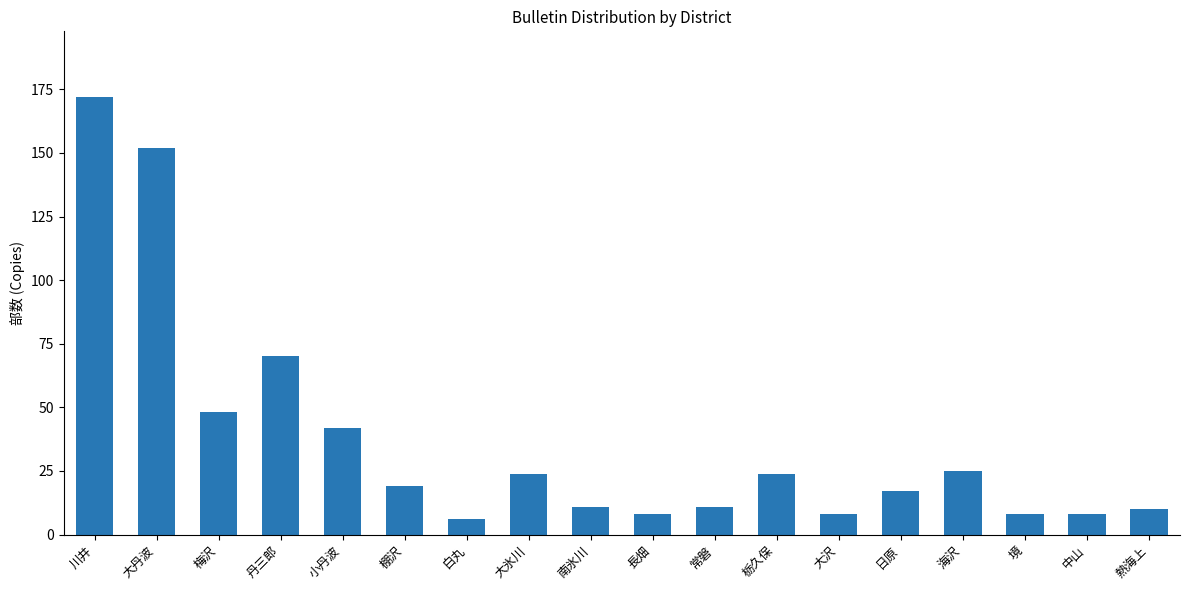

What position from the right is 小丹波?

14